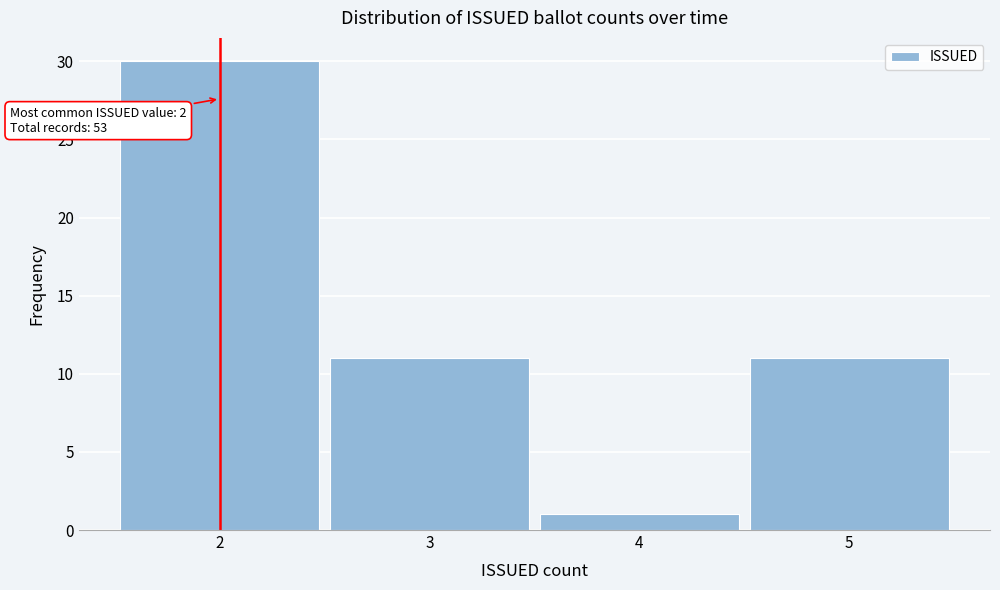

Over which range of the x-axis is the bar tallest?

1.5 to 2.5